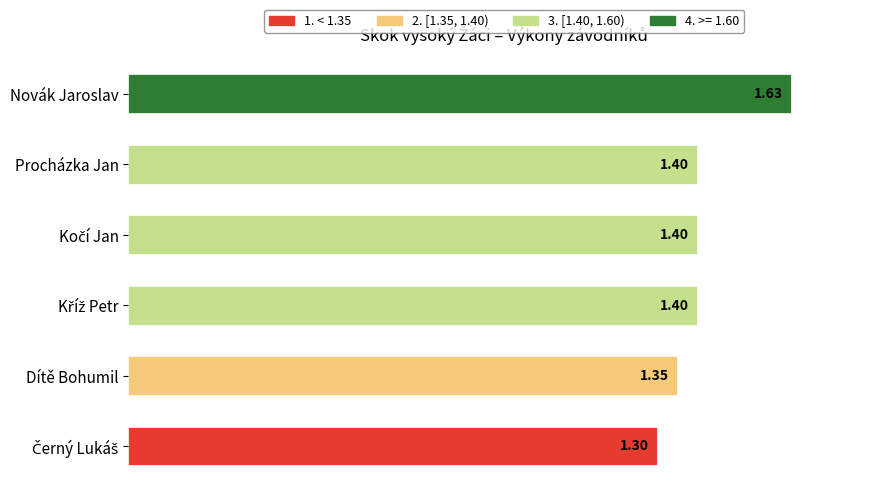

Which category has the highest value across all series?

Novák Jaroslav